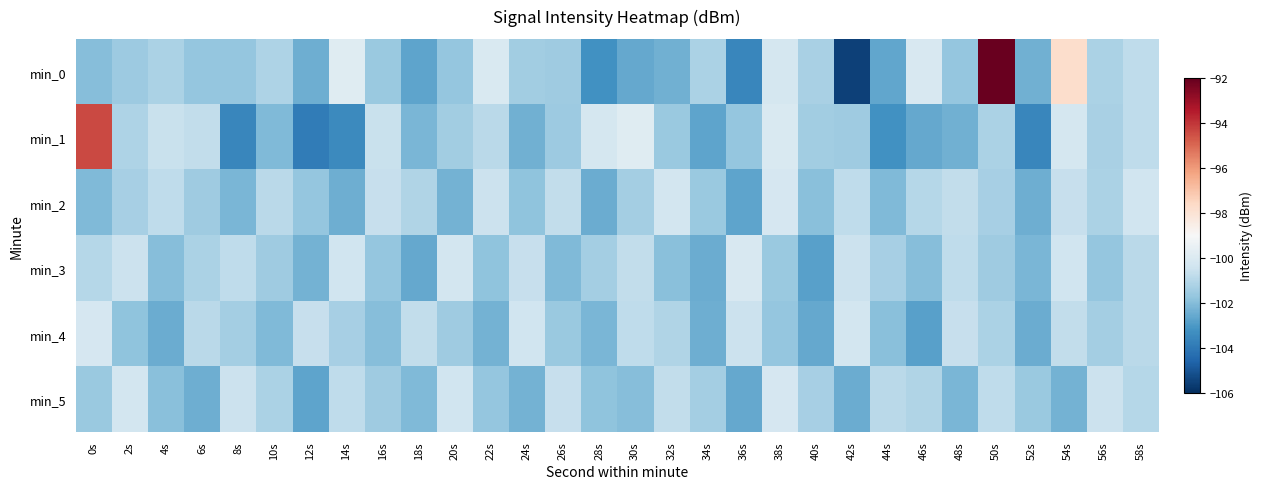

What is the spread (max minus min) of values at 46s?

2.7